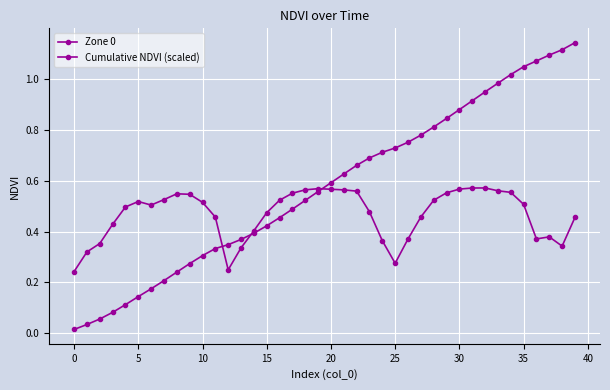

Is this an area chart (filled region under the line)?

No